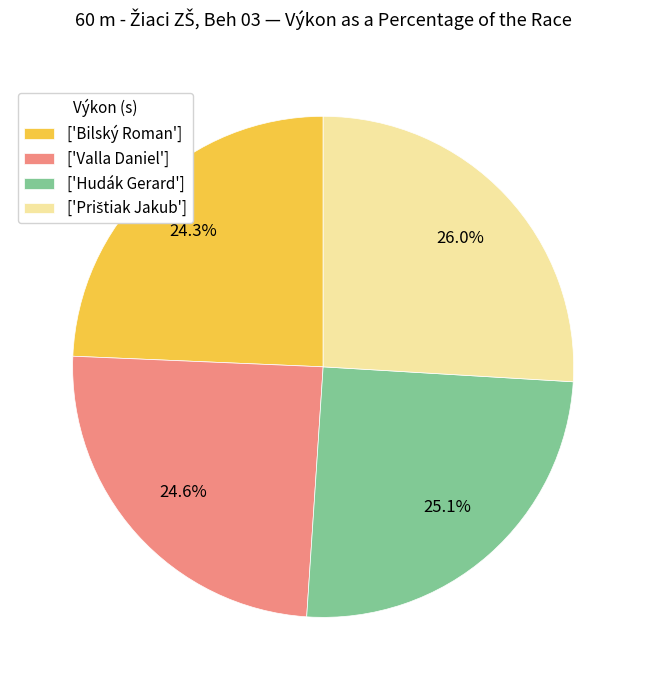

Is the sum of ['Hudák Gerard'] and ['Valla Daniel'] greater than half?

No